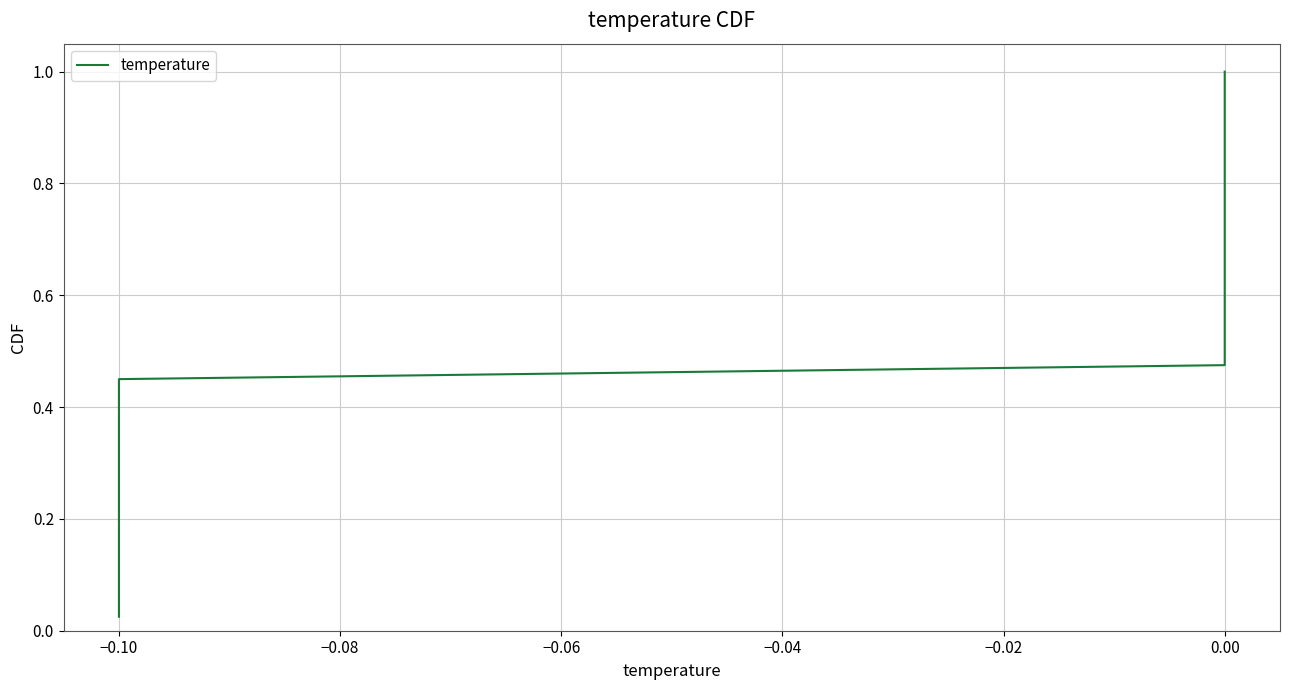

What is the difference between the maximum and minimum values?

1.0